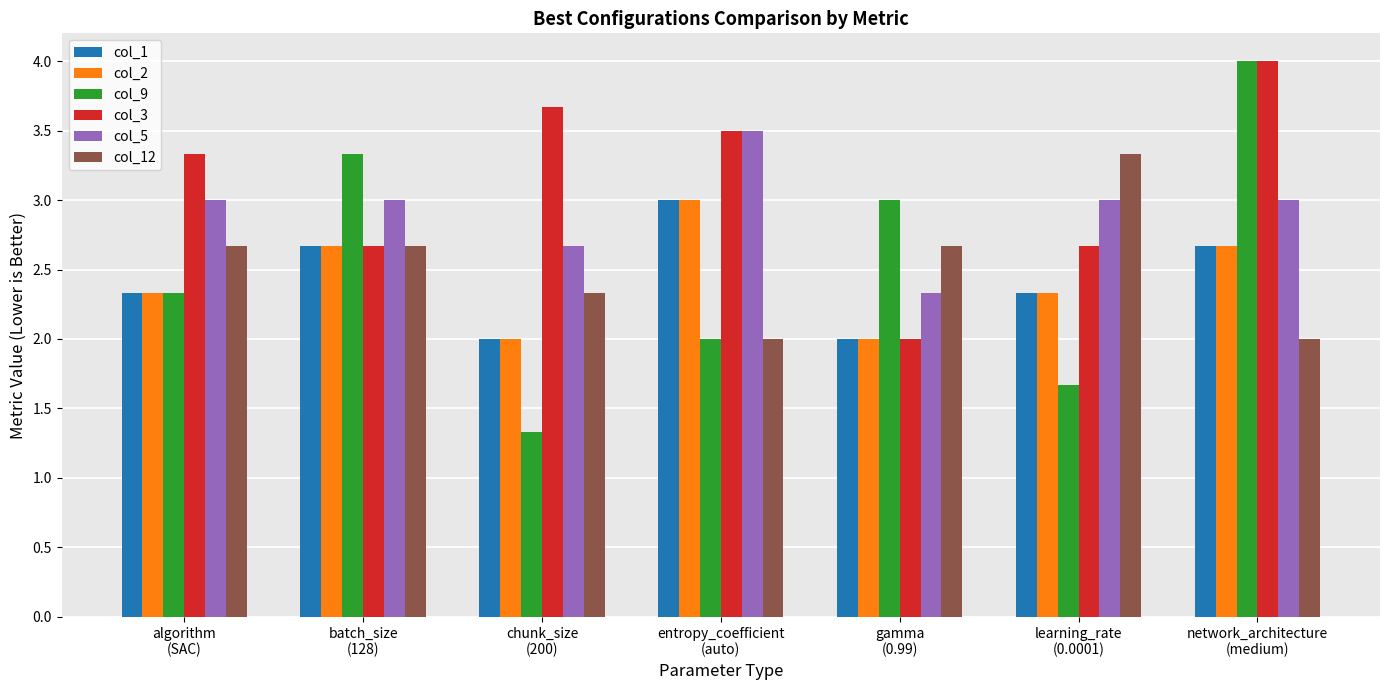

How many bars are there in each group?

6